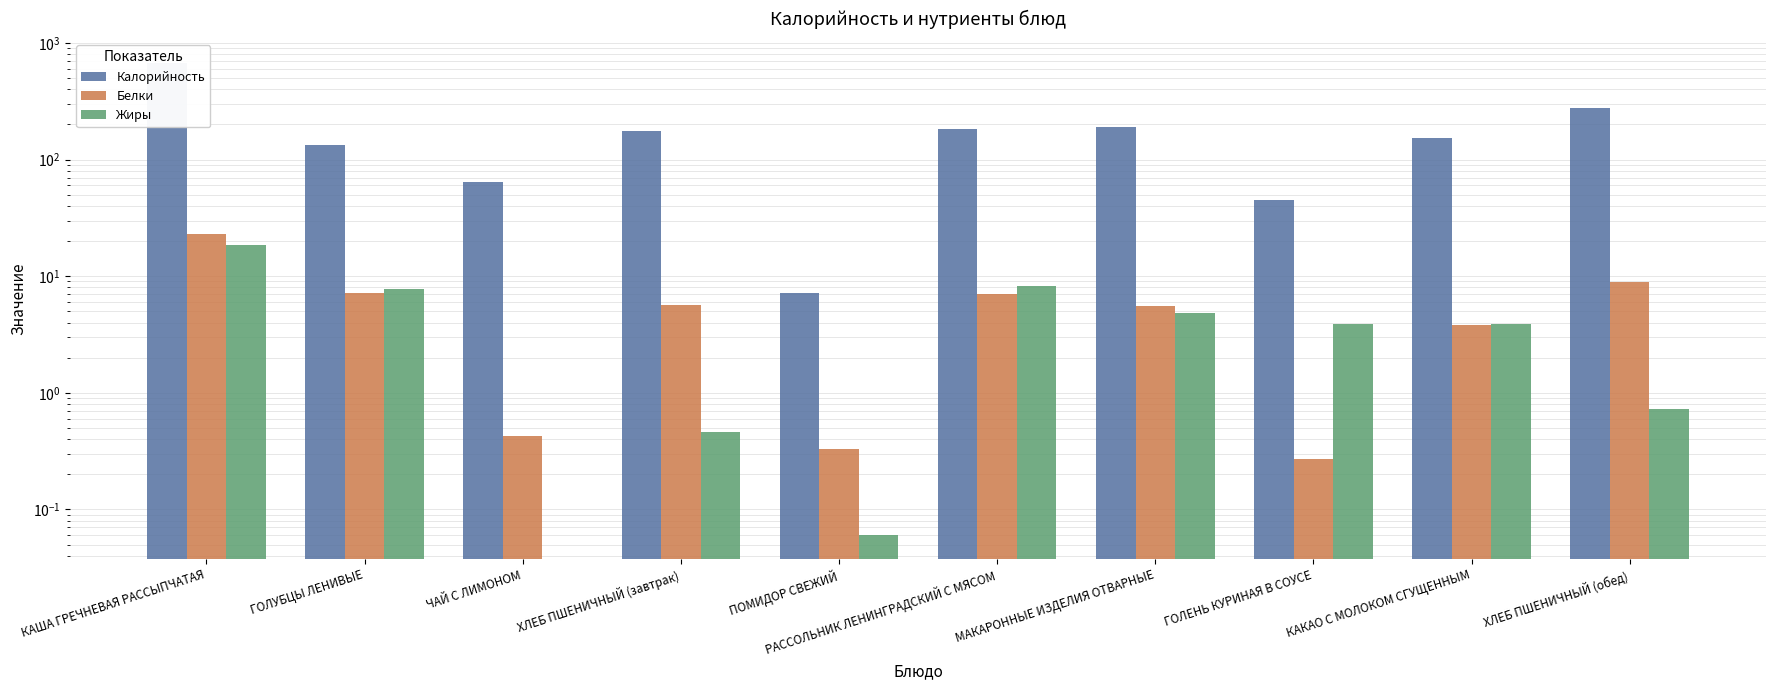

What is the label of the 5th bar from the right?

РАССОЛЬНИК ЛЕНИНГРАДСКИЙ С МЯСОМ